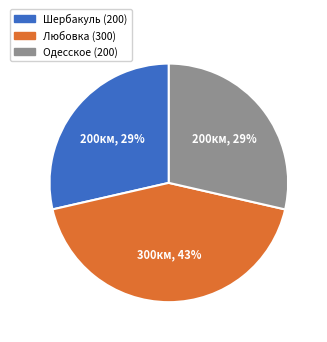

To the nearest percent, what percentage of the pie is Шербакуль (200)?

29%